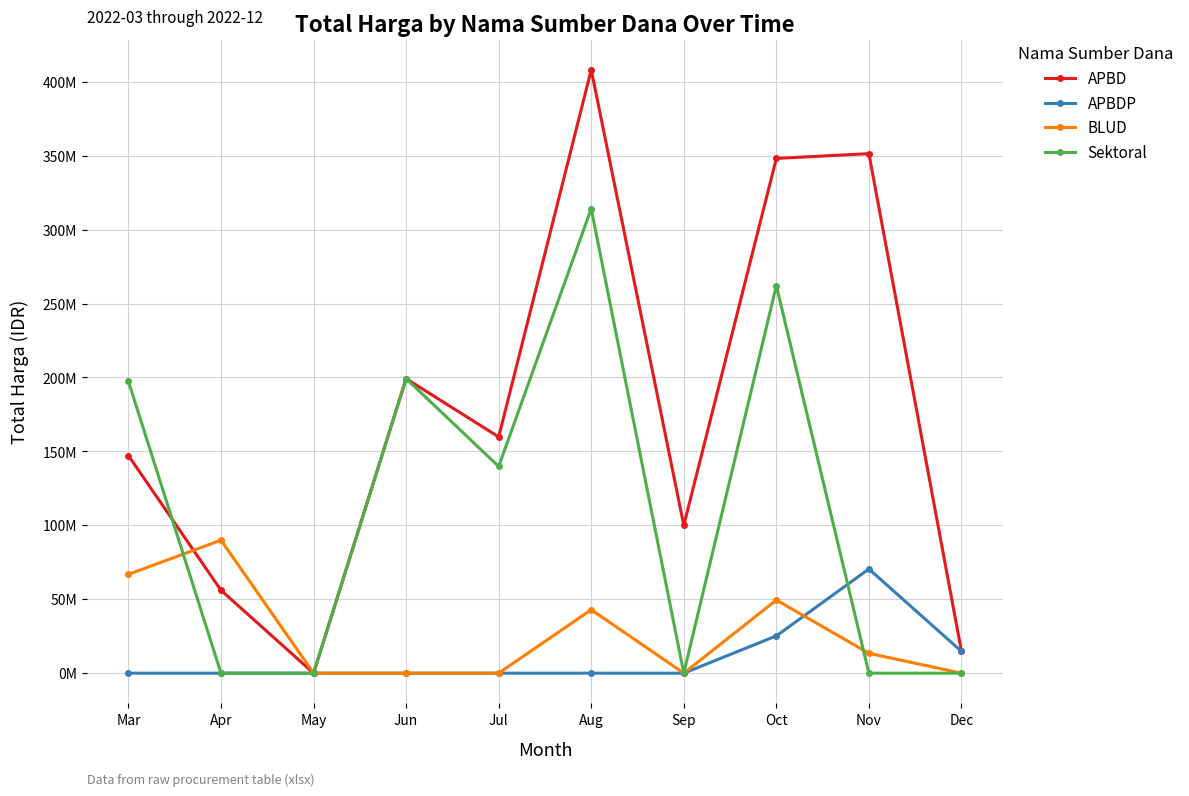

What is the sum of all Sektoral values?

1112563625